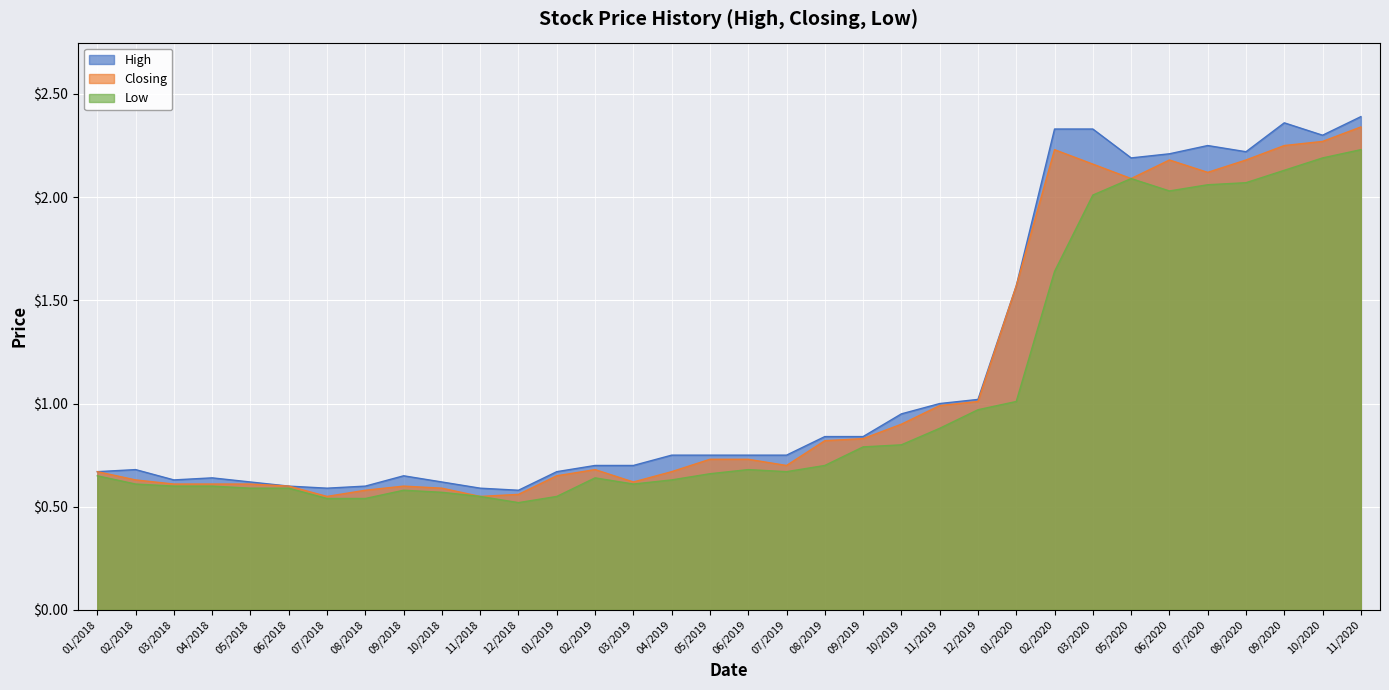

Which series has the largest total across all categories?

High